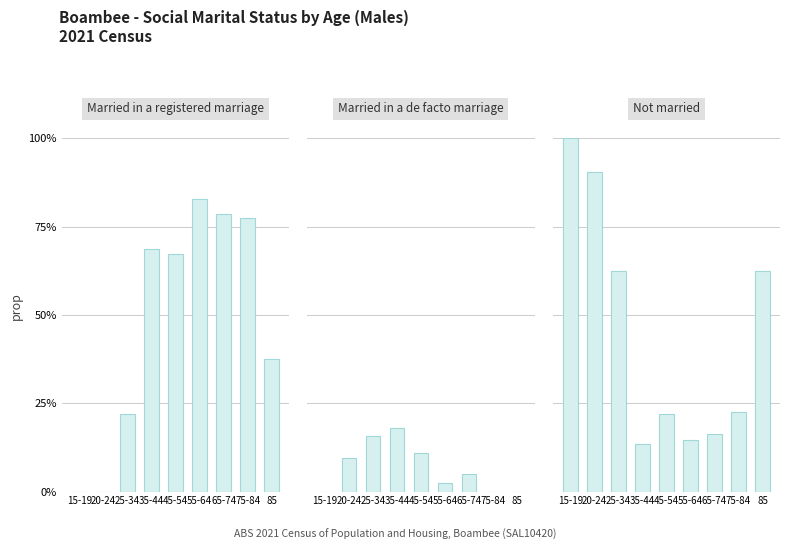

At which label is Married in a registered marriage closest to 0?

15-19